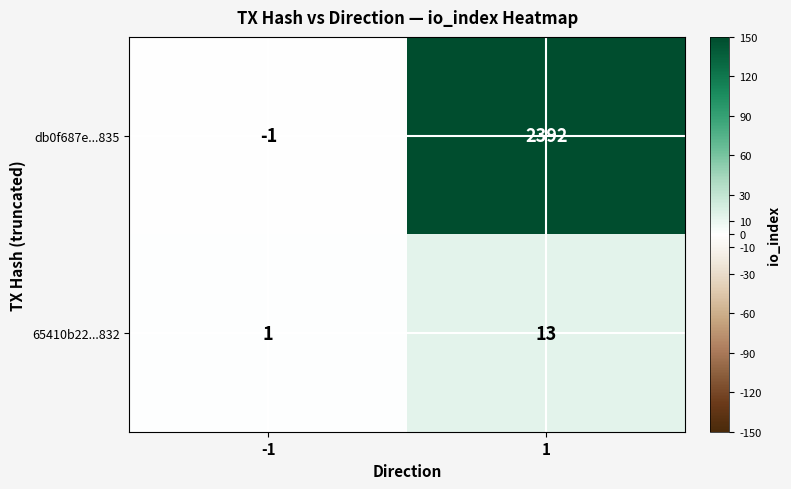

Which series has the largest total across all categories?

db0f687e...835